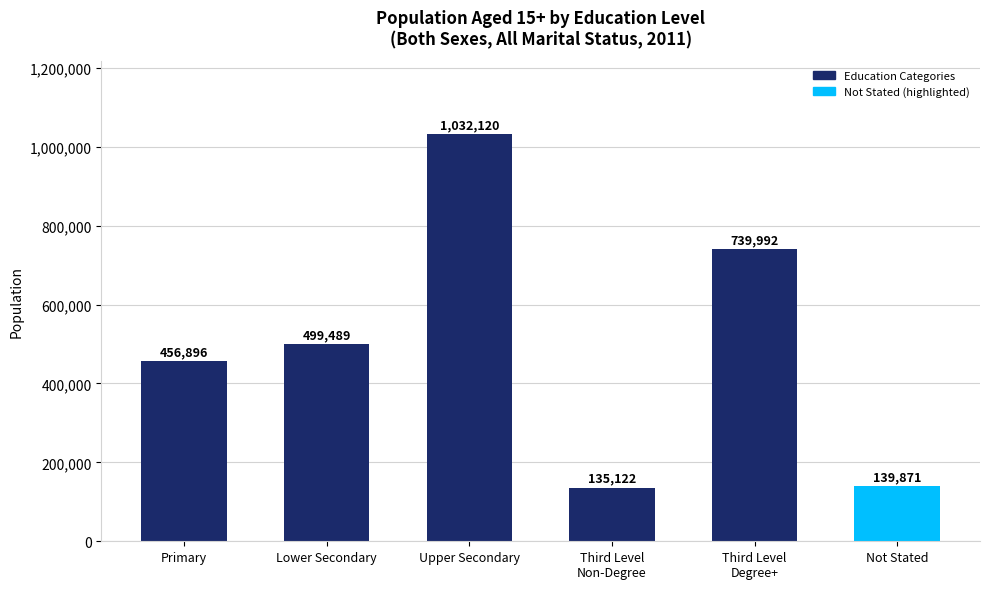

Which category has the lowest value across all series?

Third Level
Non-Degree